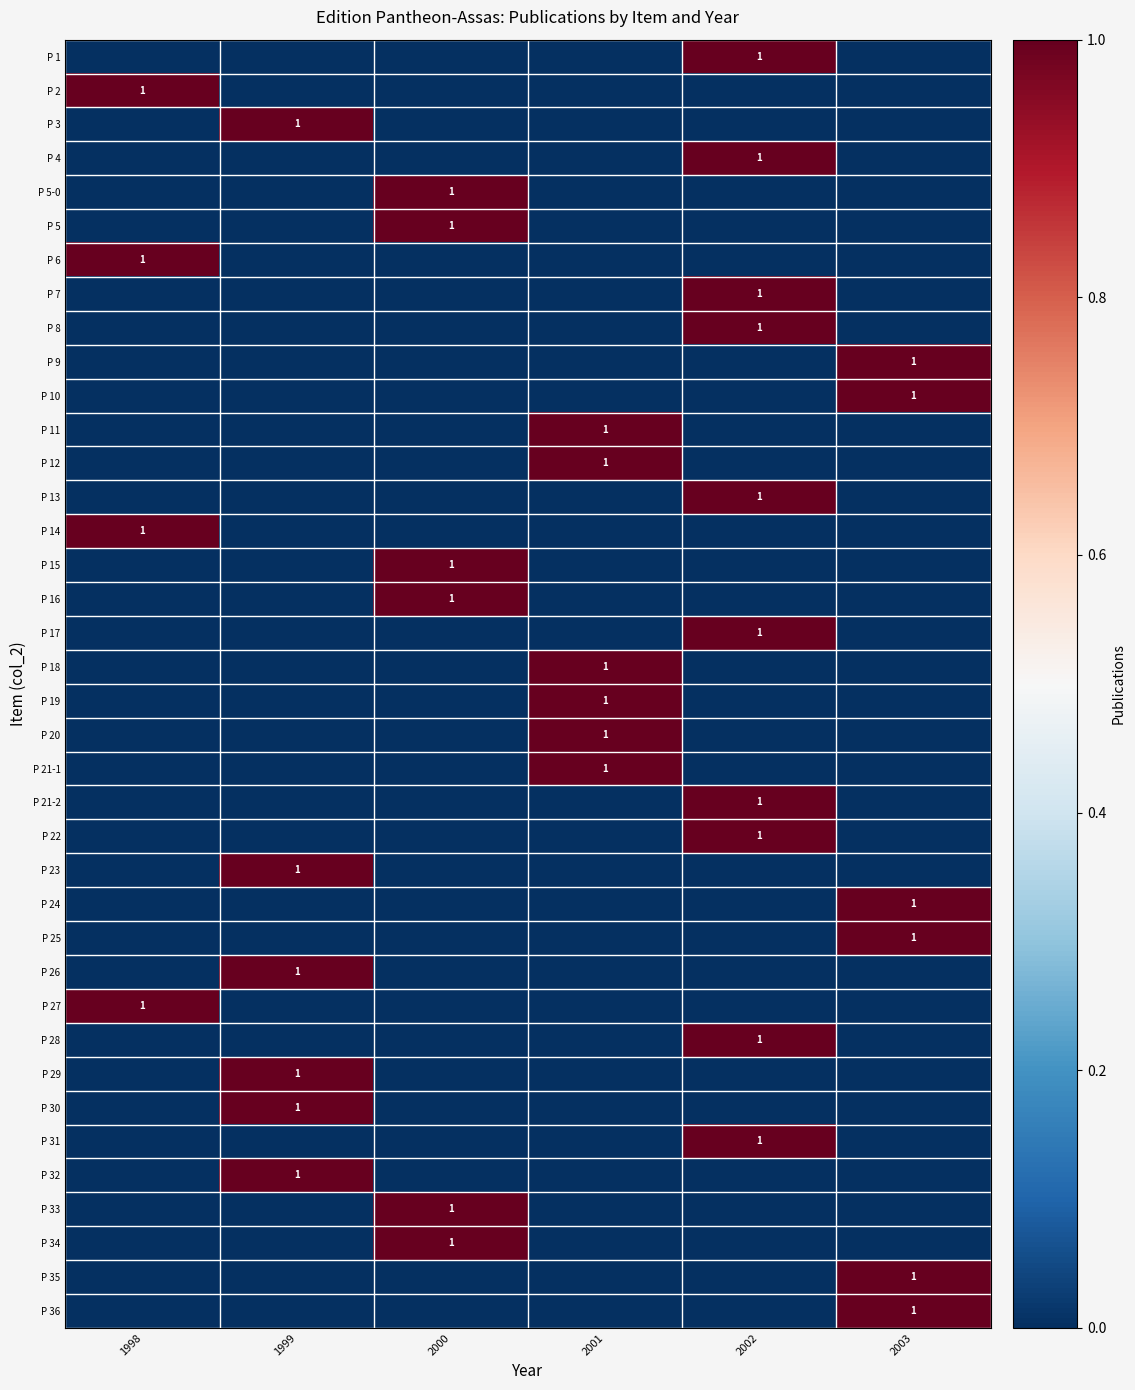

How many values in P 22 are above zero?

1